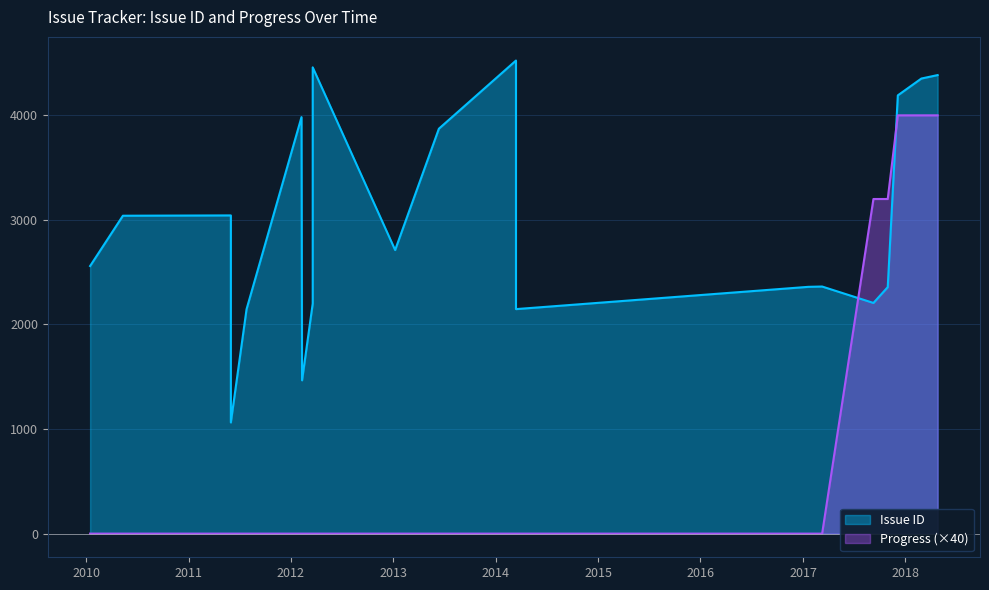

Which series has the largest total across all categories?

Issue ID